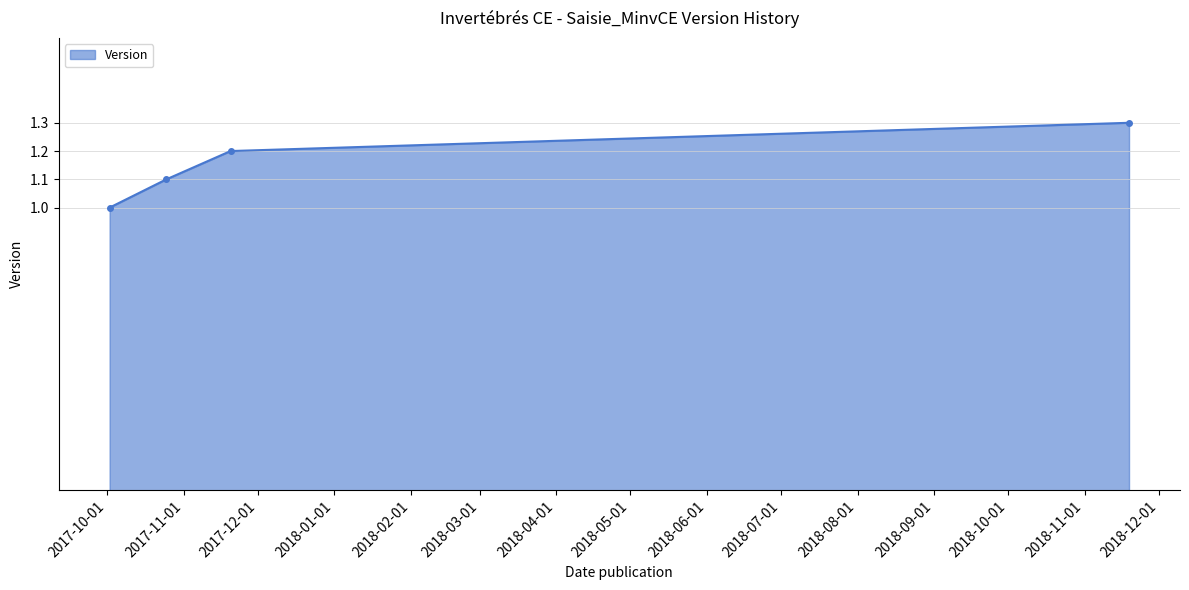

What is the value of the 4th point from the left?

1.3